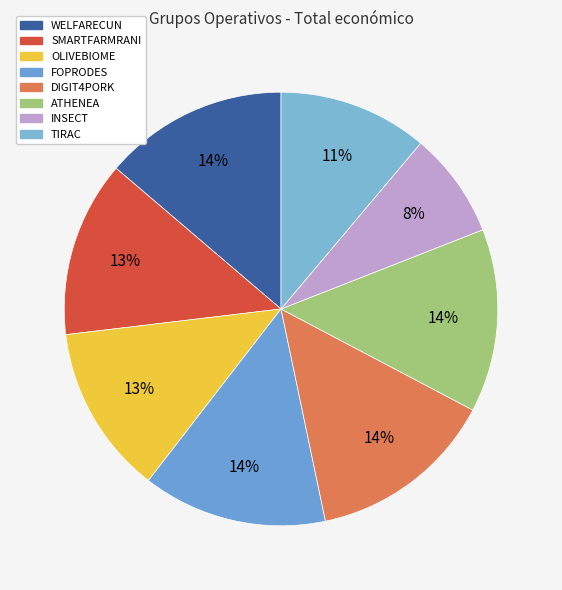

Count the number of slices in the pie.

8